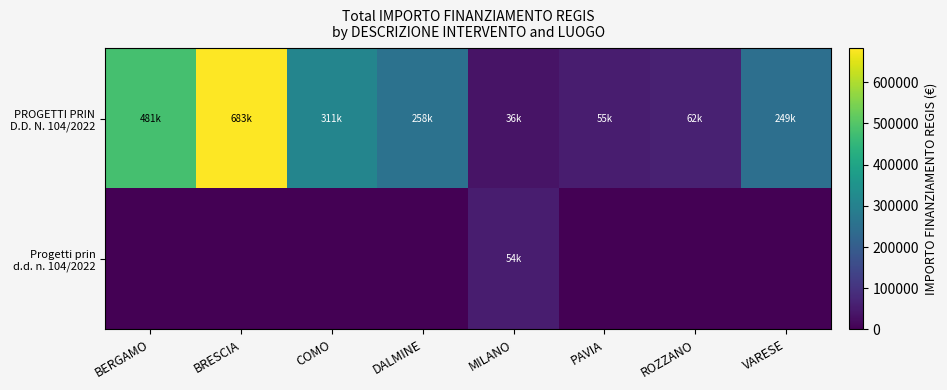

Which series has the widest spread of values?

PROGETTI PRIN D.D. N. 104/2022